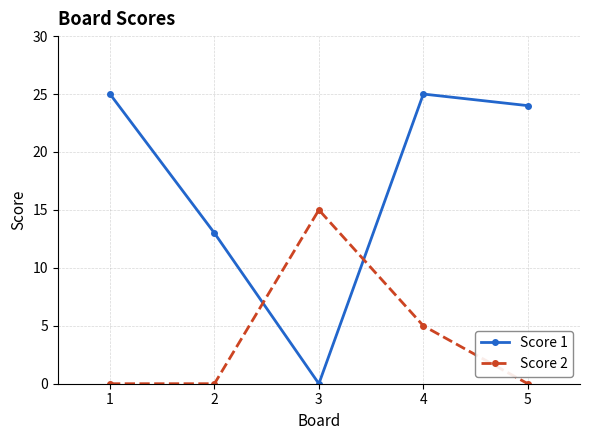

What is the highest value of the Score 2 series?

15